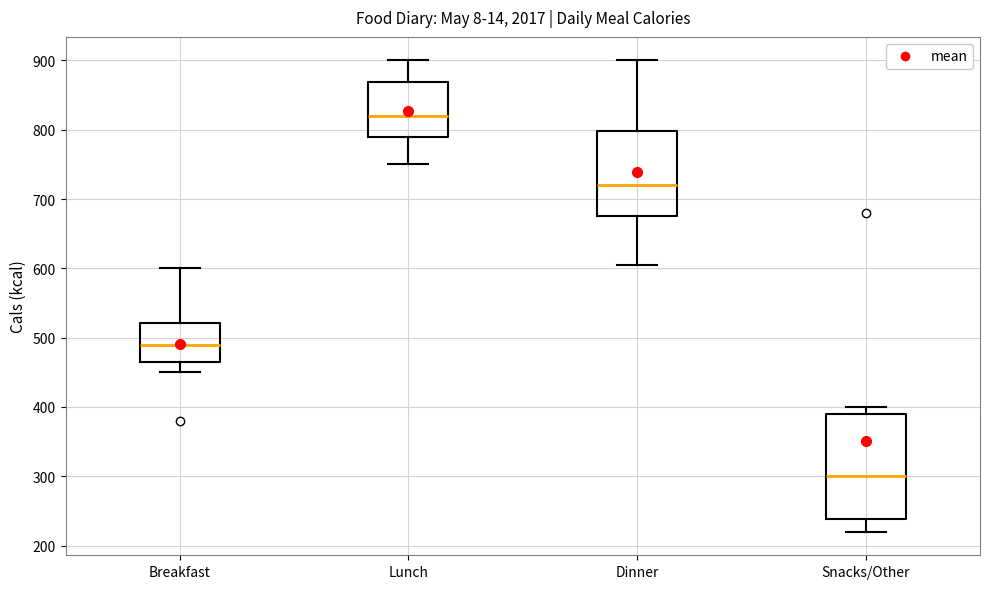

Comparing the boxes themselves (not the whiskers), which one is the tallest?

Snacks/Other